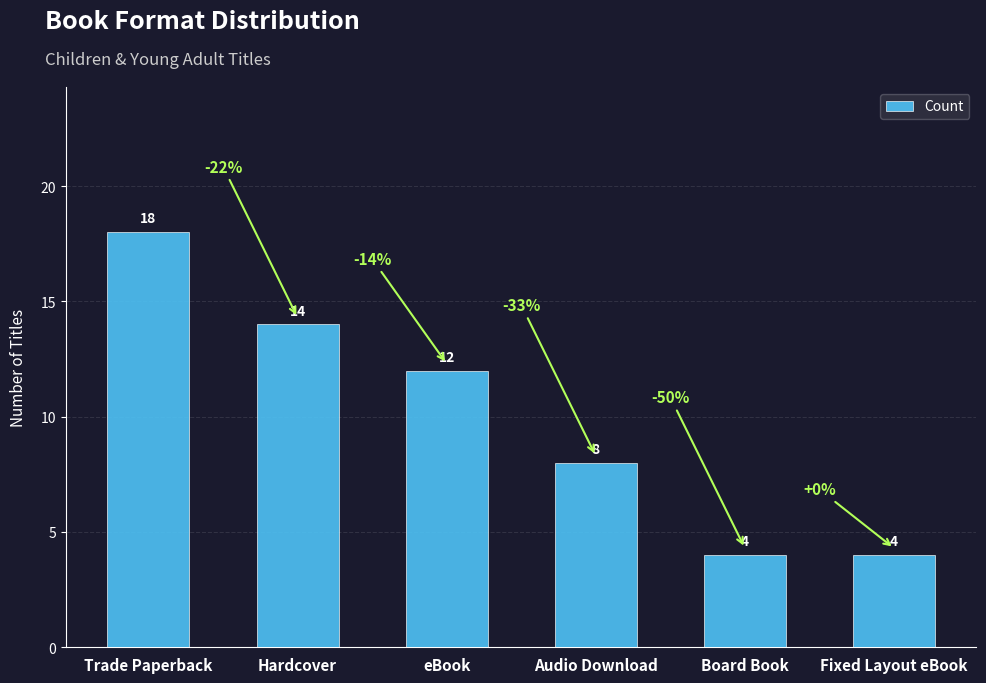

What is the ratio of the value at Audio Download to the value at Board Book?

2.0